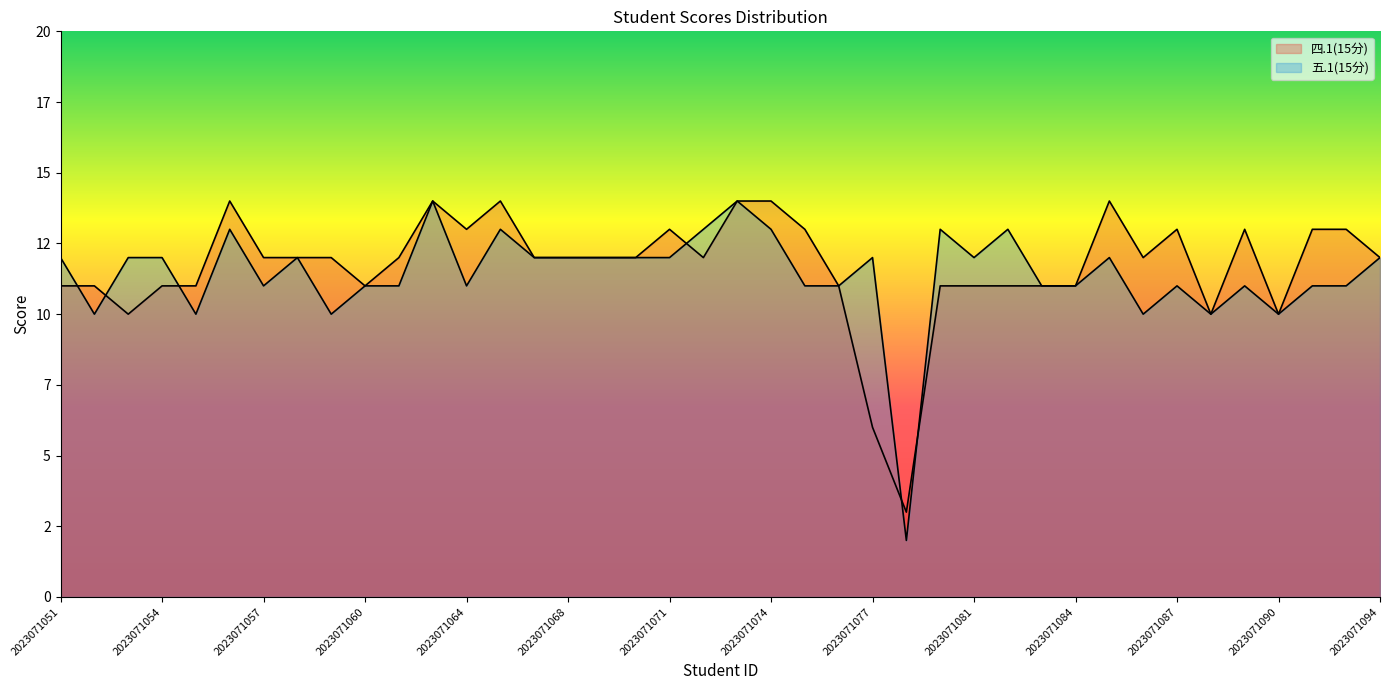

Between which two adjacent categories do 四.1(15分) and 五.1(15分) first intersect?

2023071051 and 2023071052